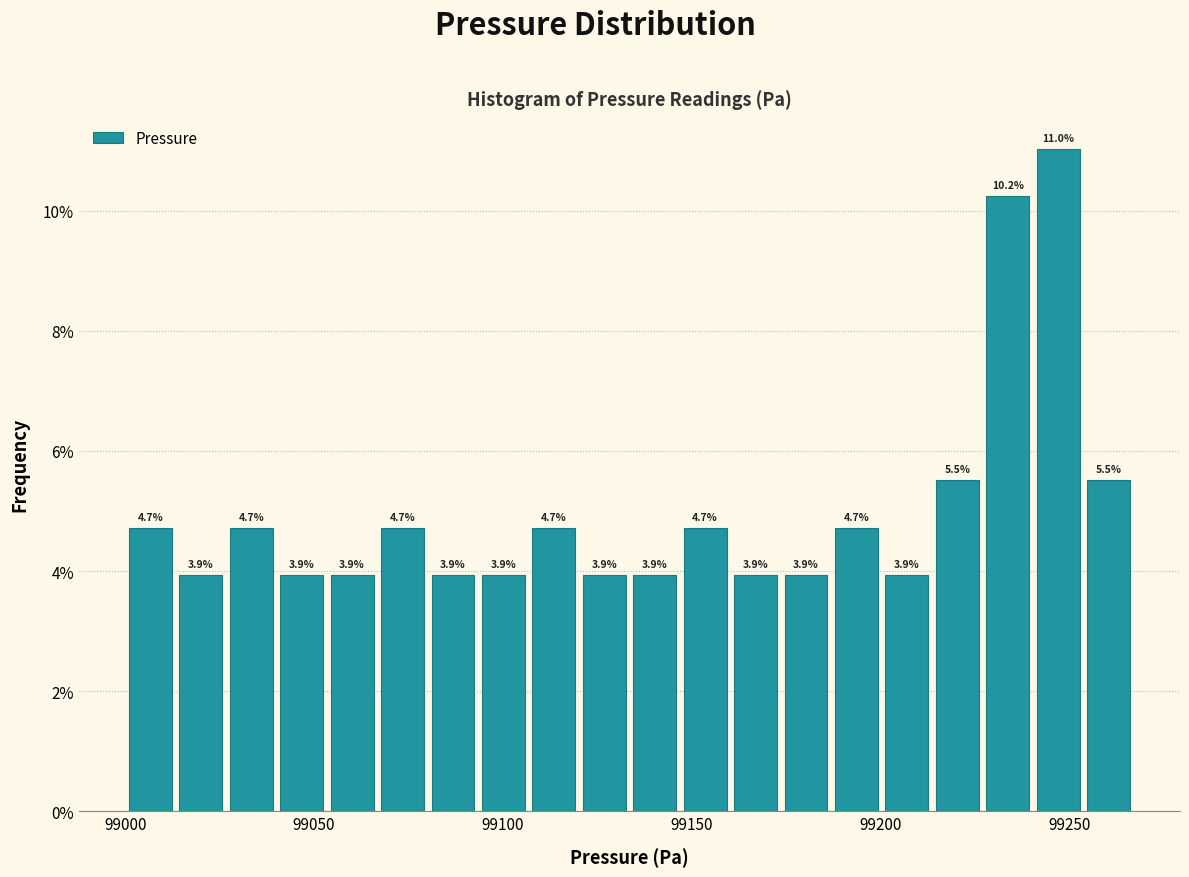

Read against the x-axis, roughly where is the centre of the tallest bar?

99245